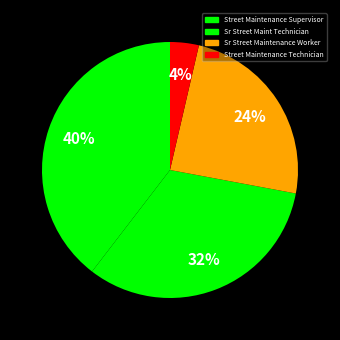

How many segments does this pie chart have?

4